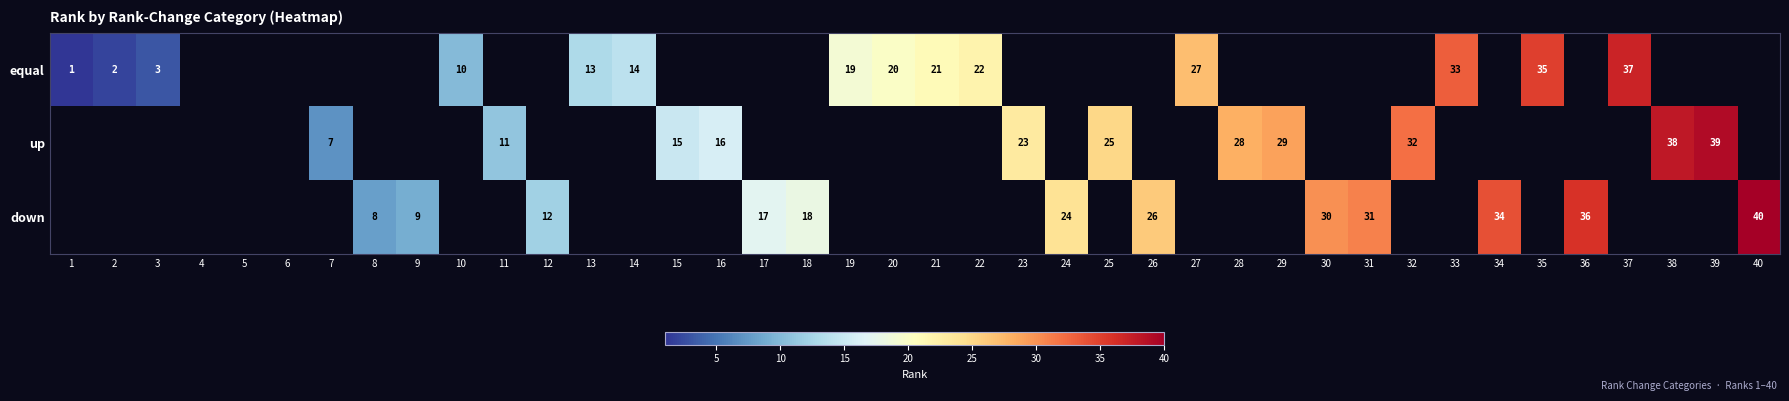

The down series shows 22 at 17. True or false?

False